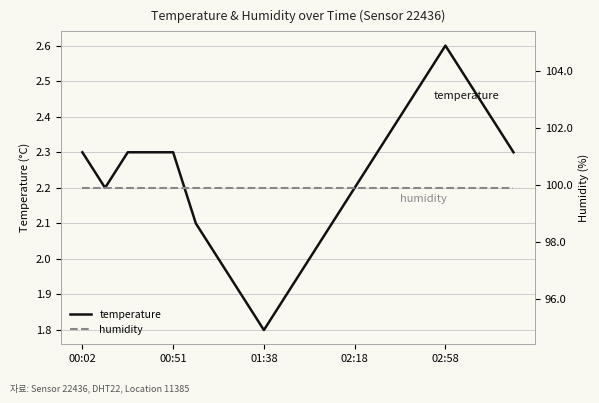

What are all the series names shown in the legend?

temperature, humidity